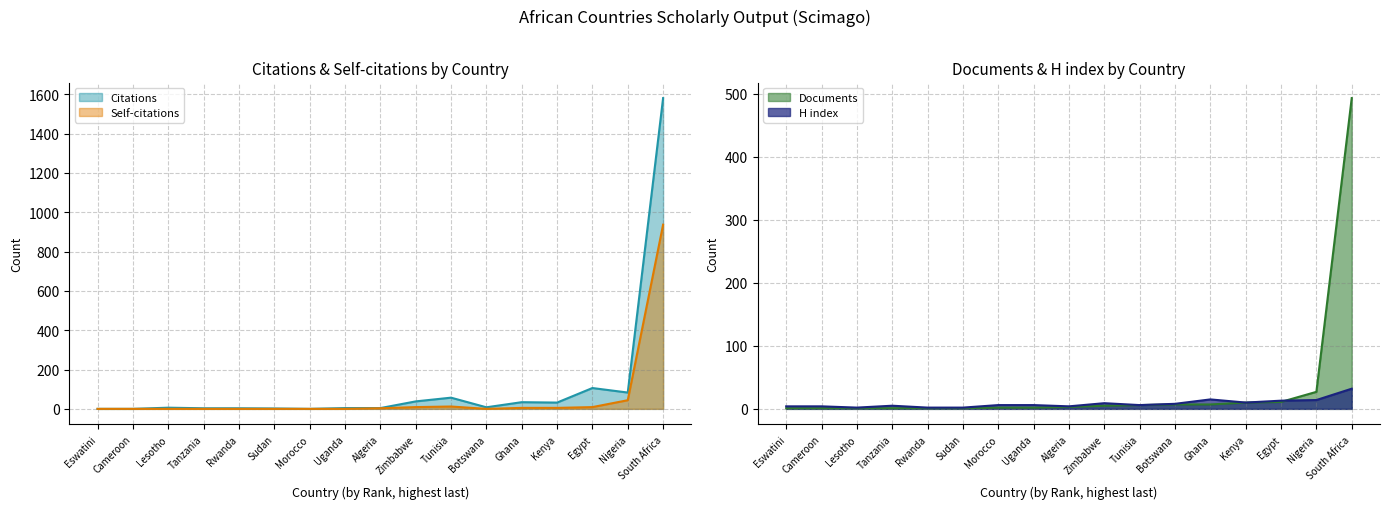

Rank the series at Zimbabwe from highest to lowest value.

Citations, Self-citations, H index, Documents